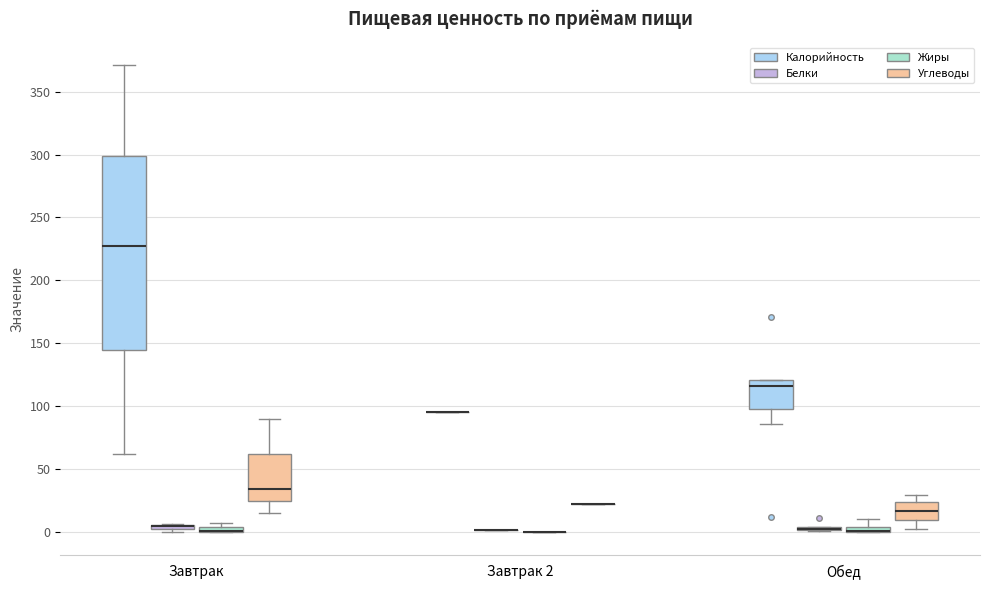

Where is the lower edge of the box for Завтрак (Углеводы) on the y-axis? The values are not printed on the chart, so give them approximately, as read against the axis.

25